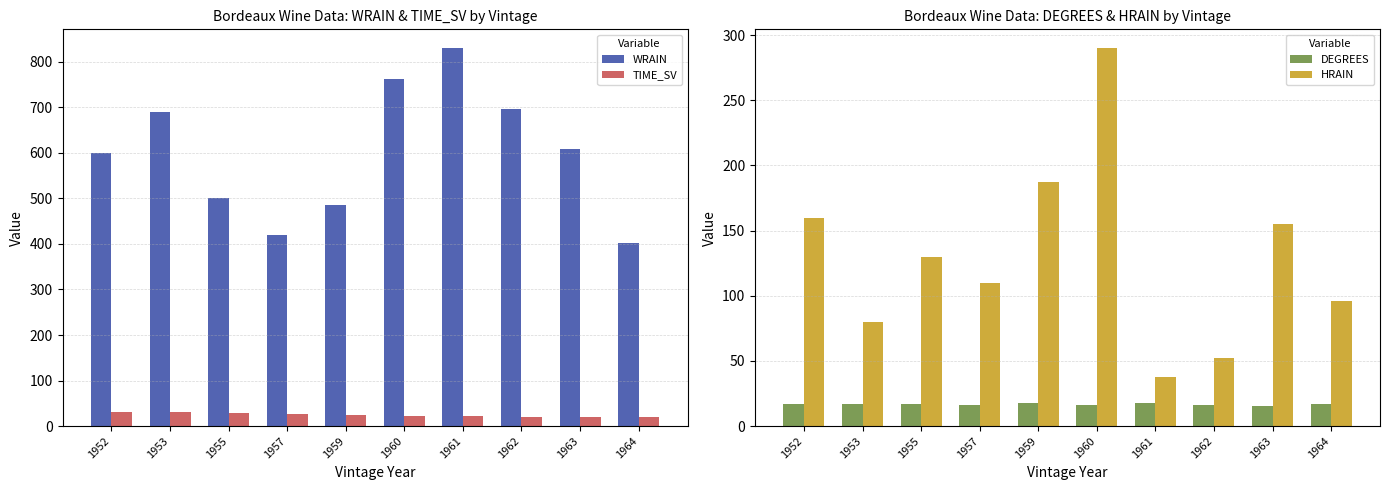

At 1963, list the series in order from smallest to largest.

DEGREES, TIME_SV, HRAIN, WRAIN